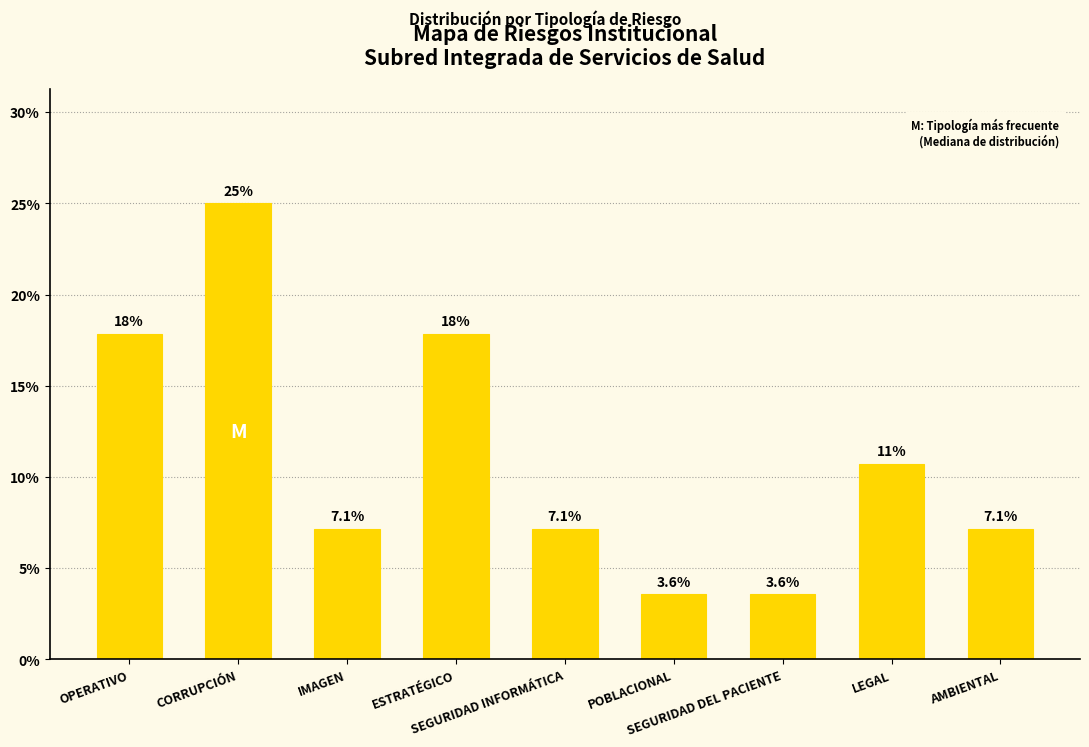

The value at SEGURIDAD DEL PACIENTE is 3.6. True or false?

True